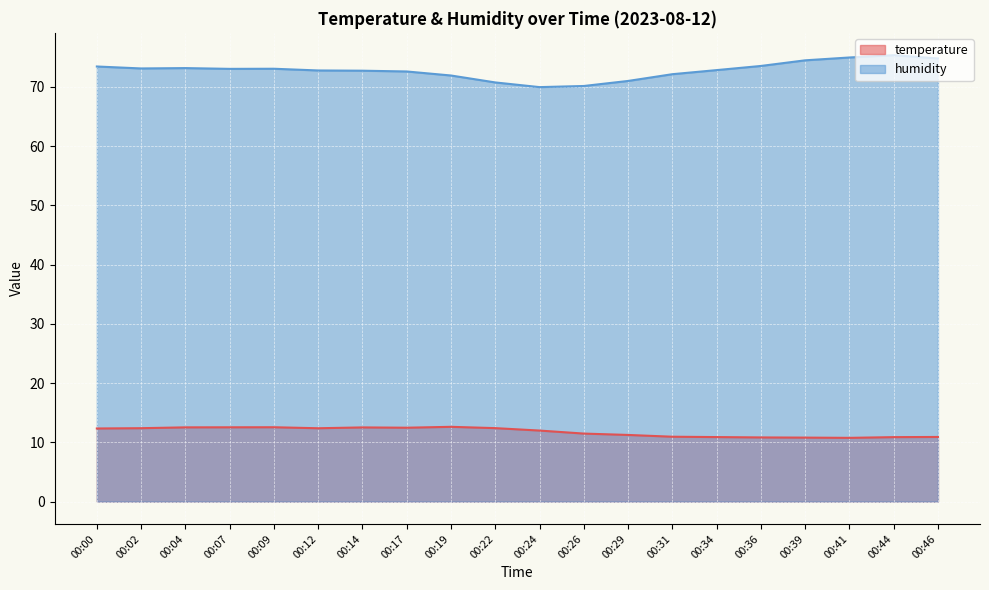

Between 00:02 and 00:17, which is larger?

00:17